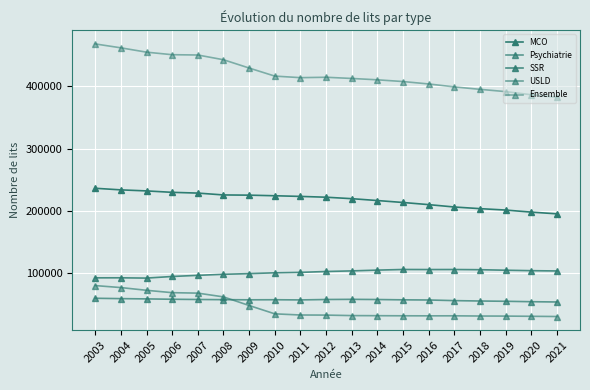

How many values in the Psychiatrie series are below 57248?

9